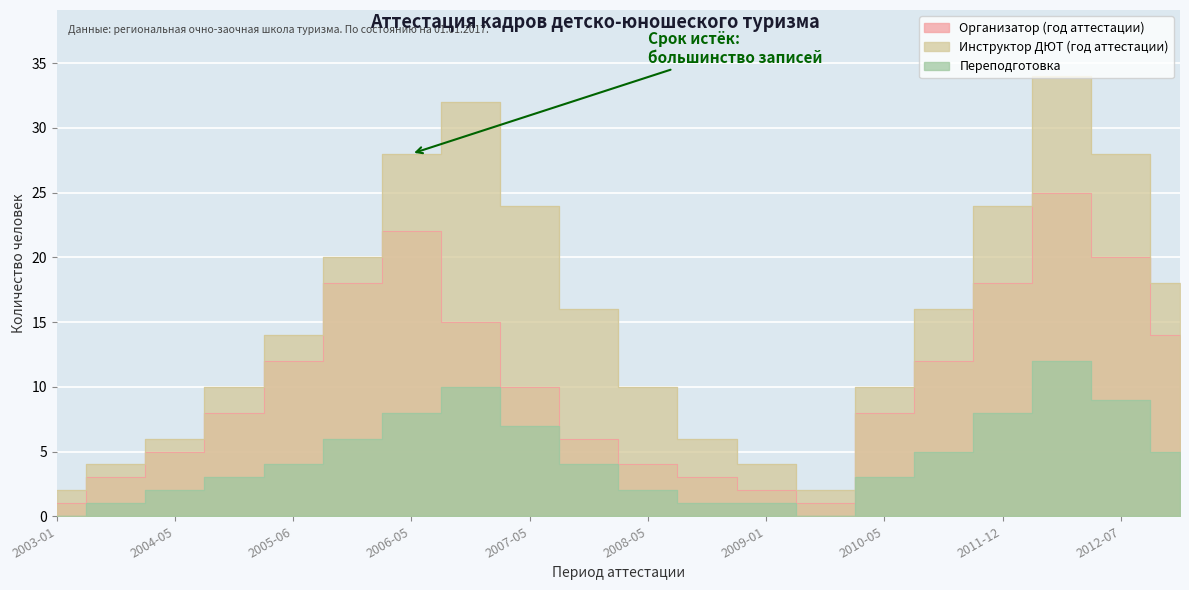

What is the difference between the highest and lowest values at 2012-12?

13